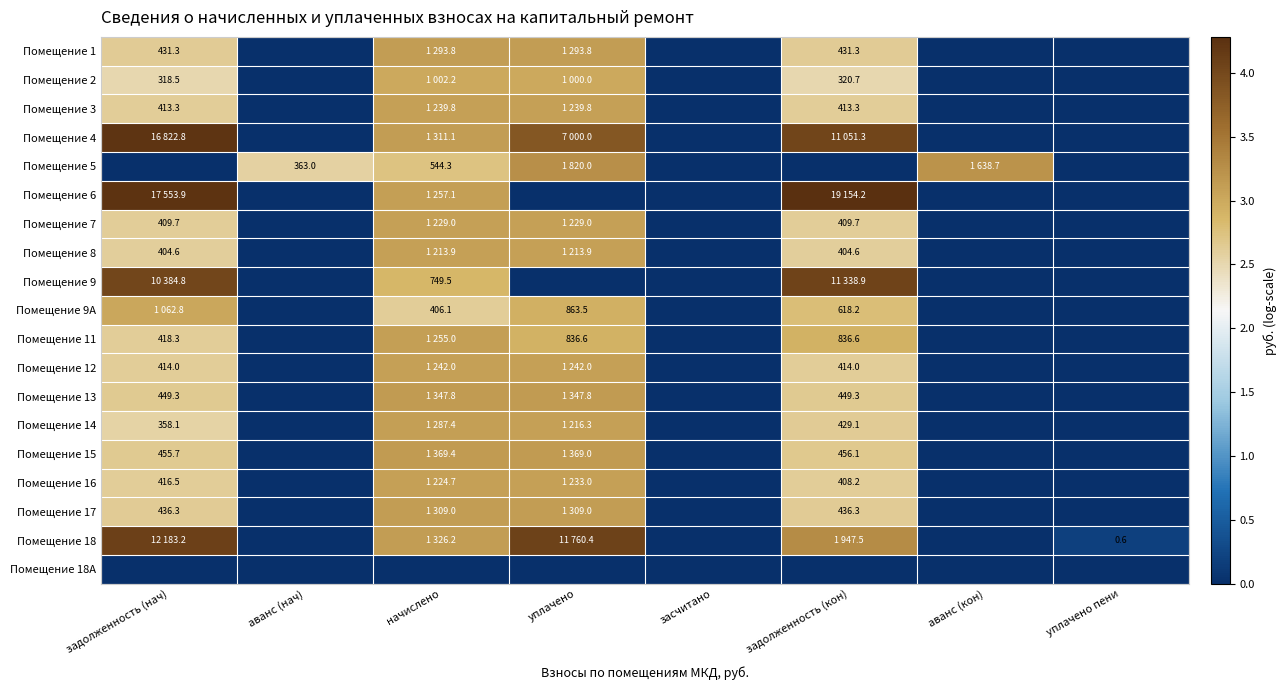

List the labels in order of Помещение 4 value, smallest first.

аванс (нач), засчитано, аванс (кон), уплачено пени, начислено, уплачено, задолженность (кон), задолженность (нач)